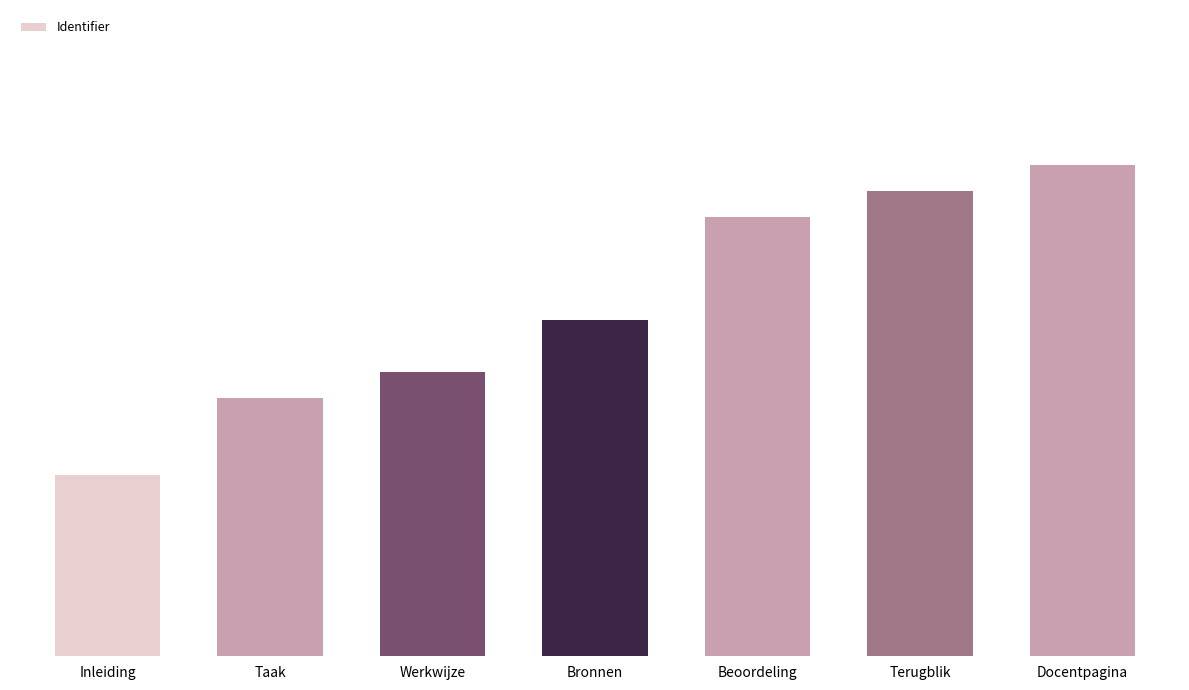

What is the approximate value at Bronnen, to the nearest 5?

455705